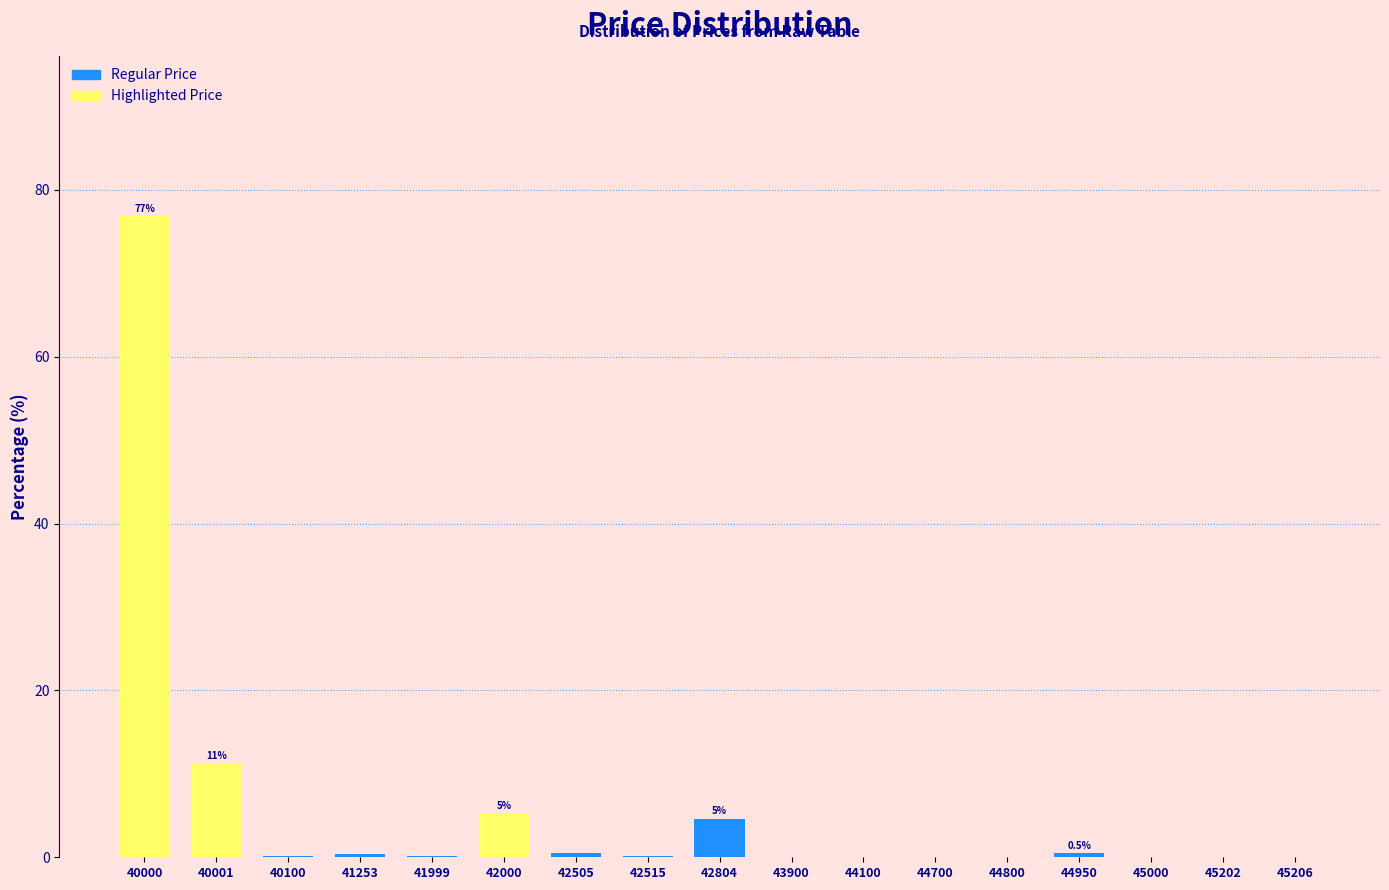

The value at 45206 is 0.0. True or false?

True